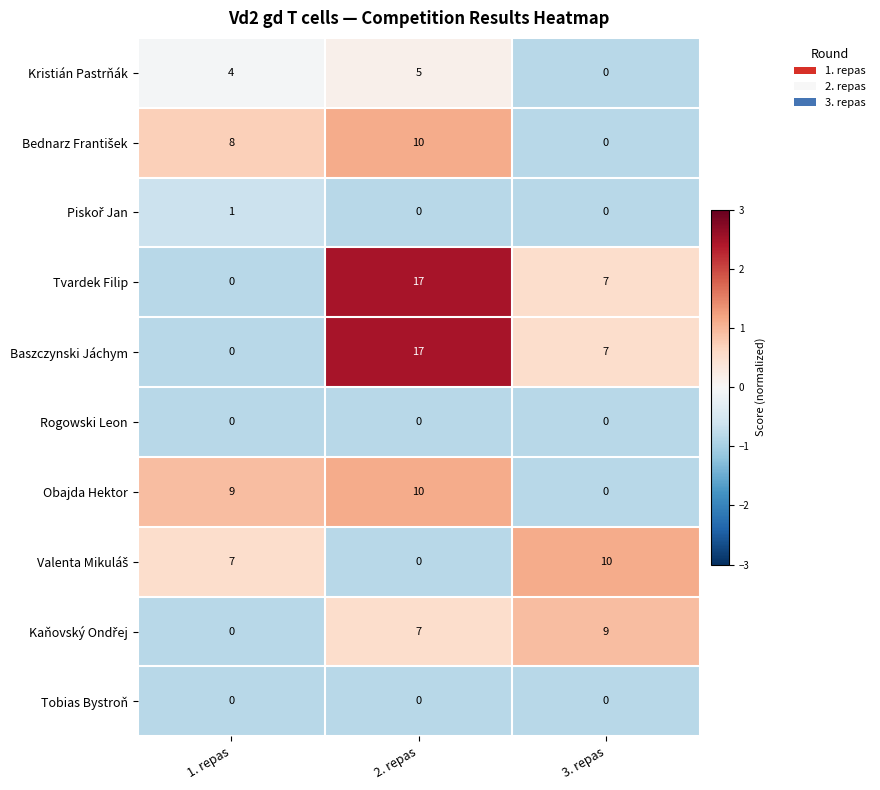

Which category has the highest value across all series?

2. repas